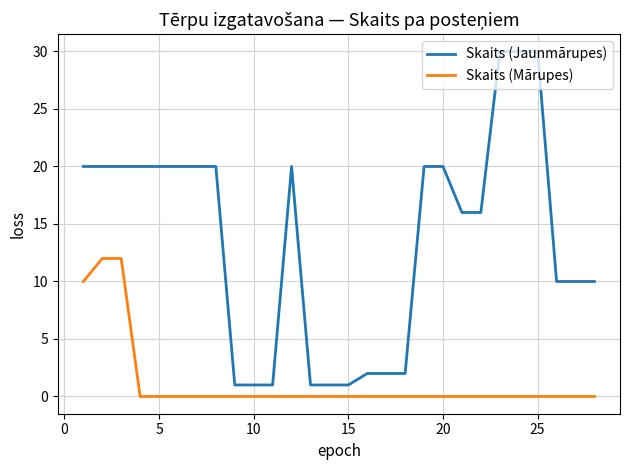

Which series has the widest spread of values?

Skaits (Jaunmārupes)